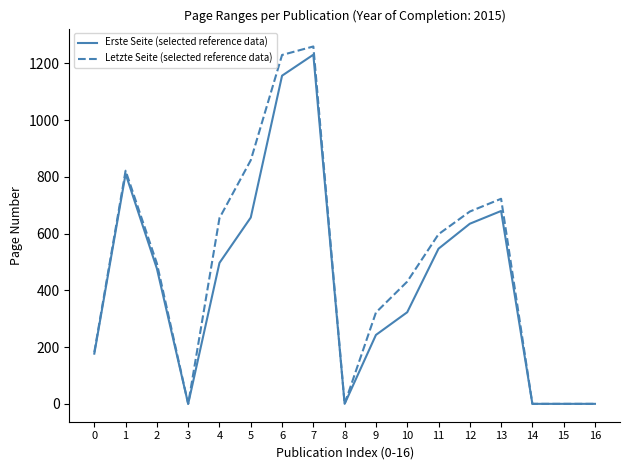

What is the spread (max minus min) of values at 9?

79